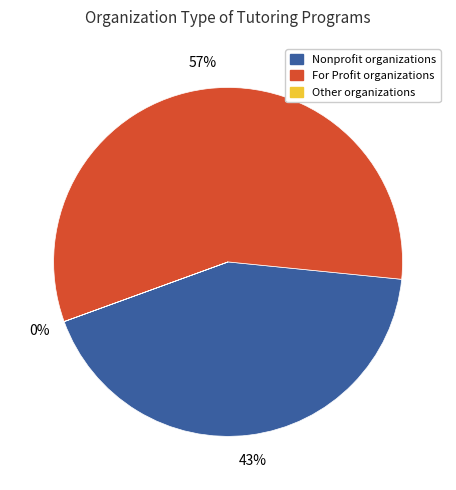

Is there any slice that represents more than half of the pie?

Yes